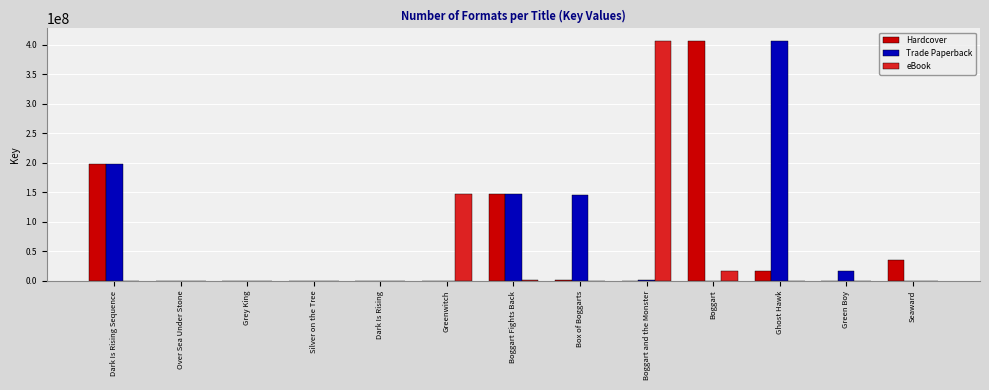

The eBook series shows 16683508 at Boggart. True or false?

True